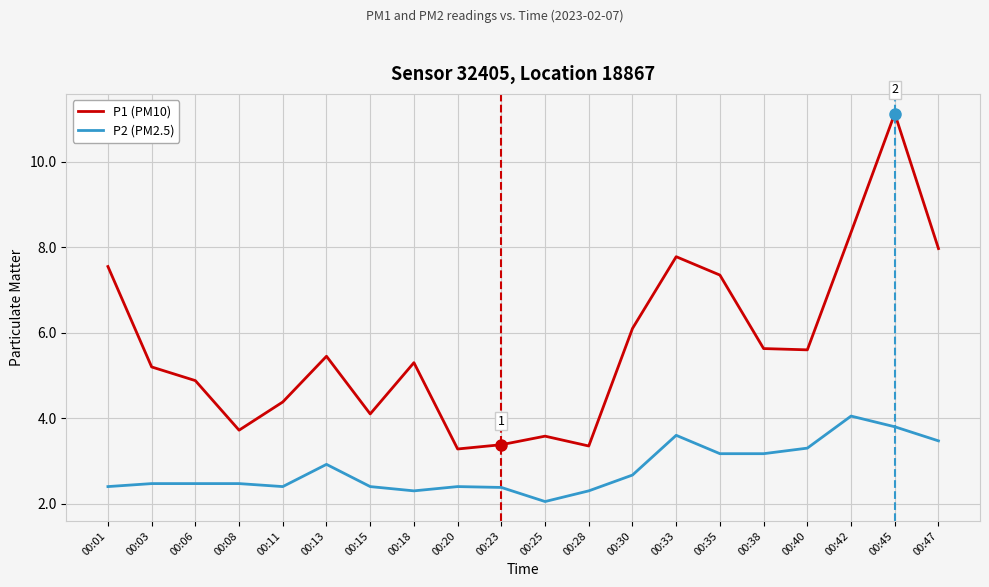

True or false: P2 (PM2.5) has more than 1 points higher than both neighbors.

True